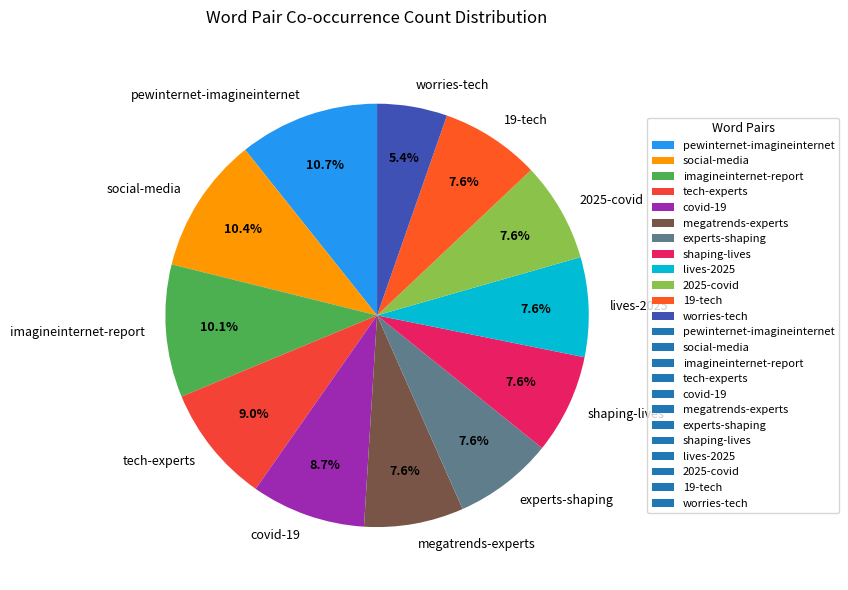

What is the total percentage of experts-shaping and megatrends-experts?

15.2%